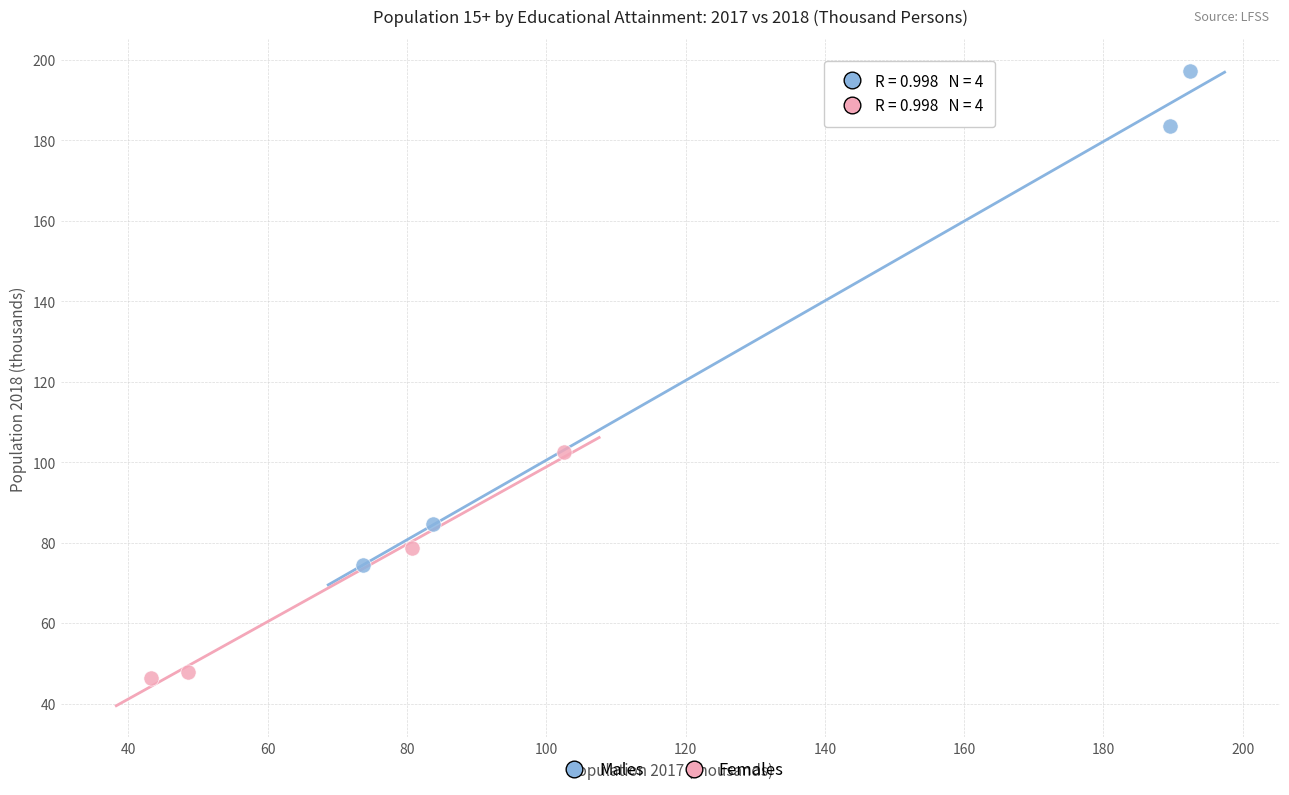

Which series has the widest spread of Y values?

Males